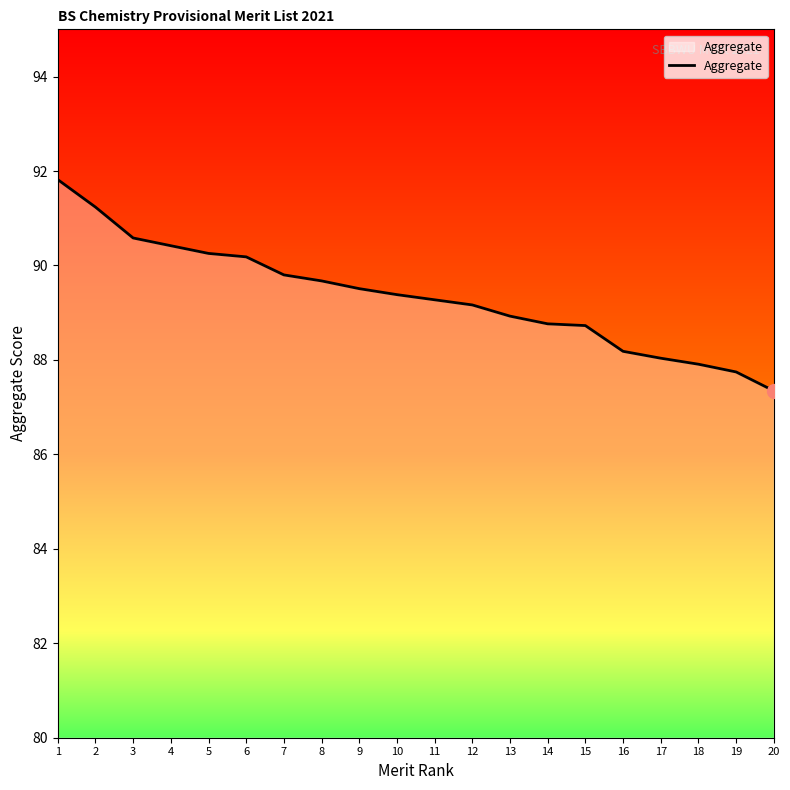

What value does the data have at 12?

89.2